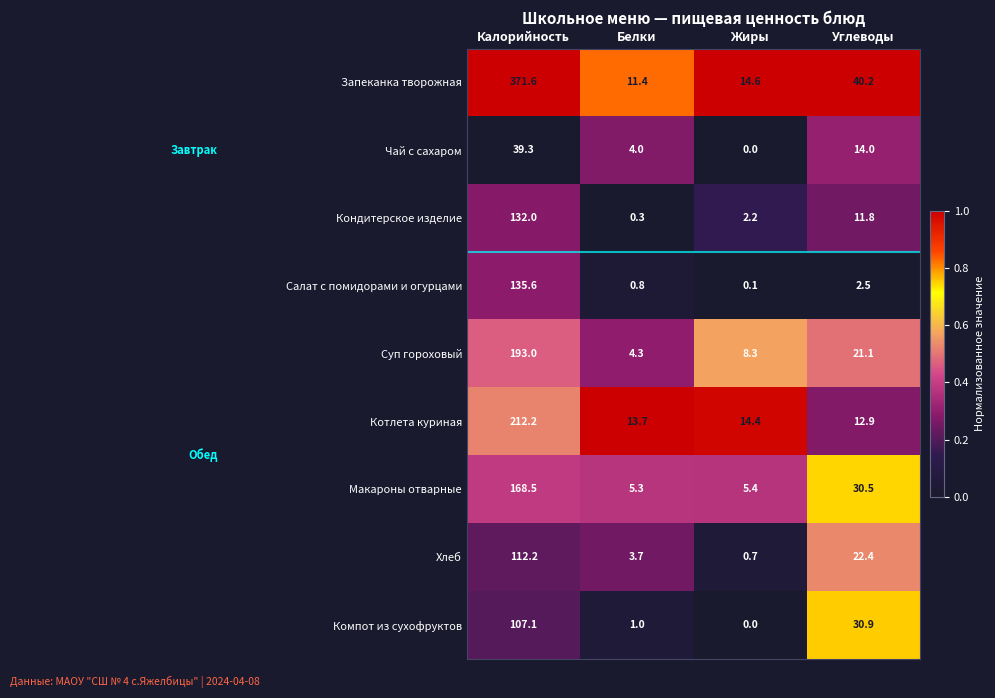

What is the maximum value for Суп гороховый?

193.0